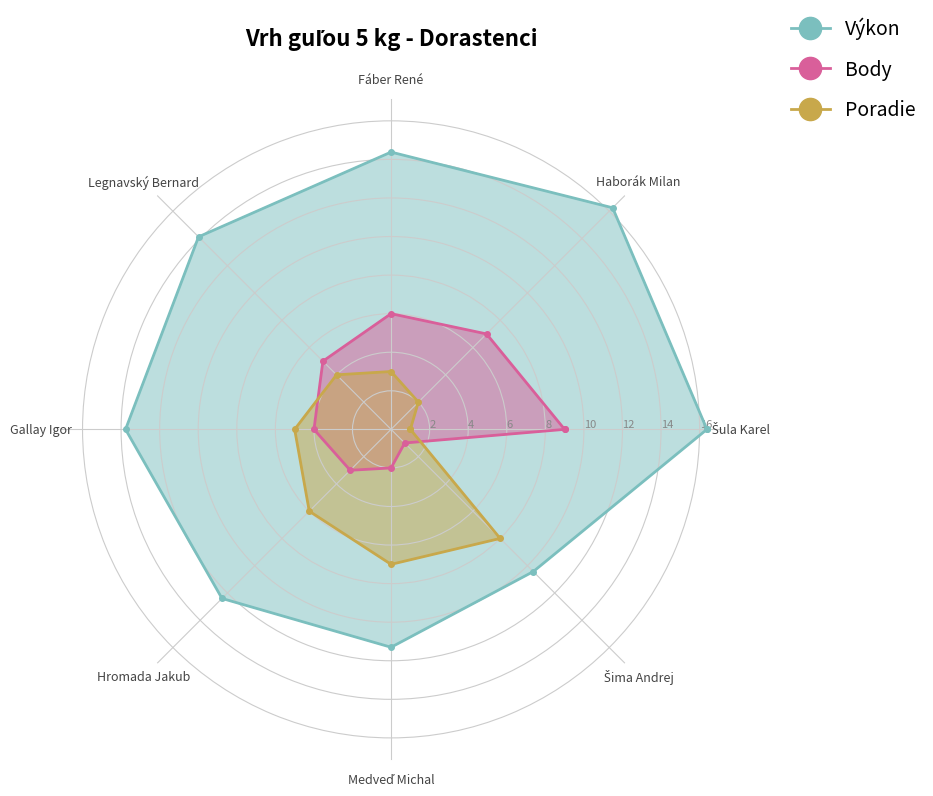

How many lines are shown in the chart?

3